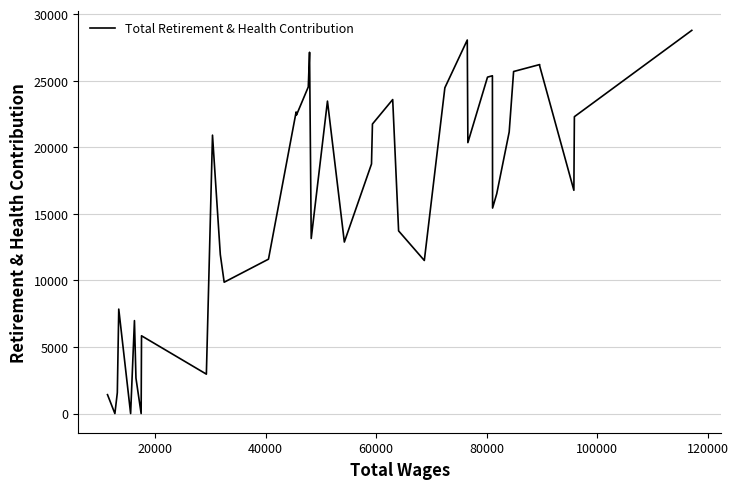

The chart shows a value of 44504 at 39. True or false?

False